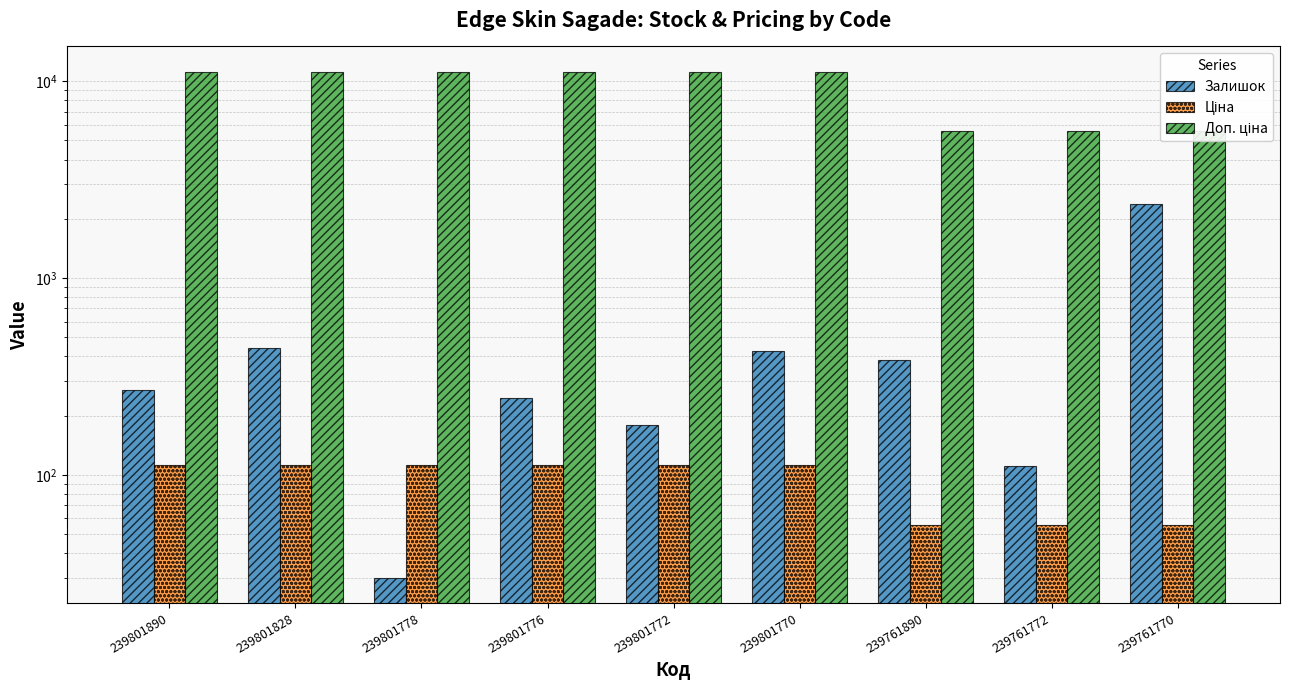

What is the difference between the second highest and second lowest values in the Доп. ціна series?

5584.0